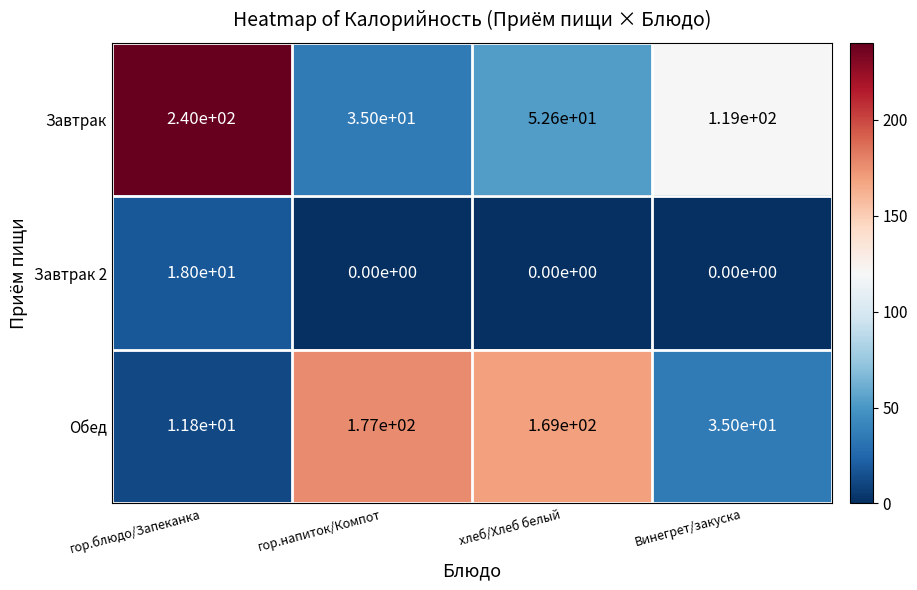

Which label corresponds to the largest value in the chart?

гор.блюдо/Запеканка